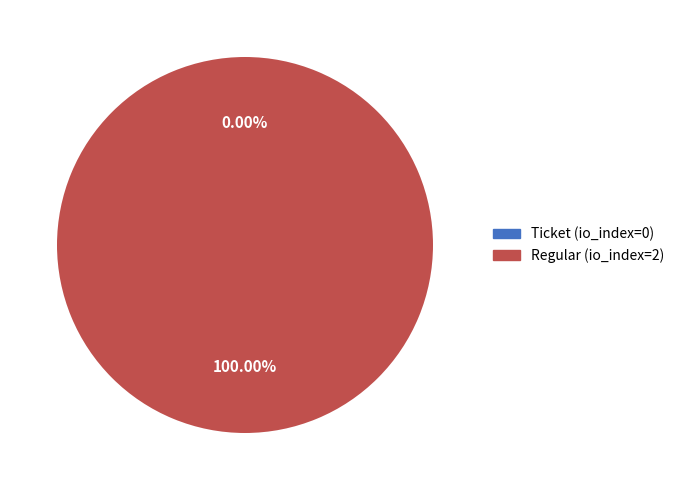

Which category accounts for the majority?

Regular (io_index=2)